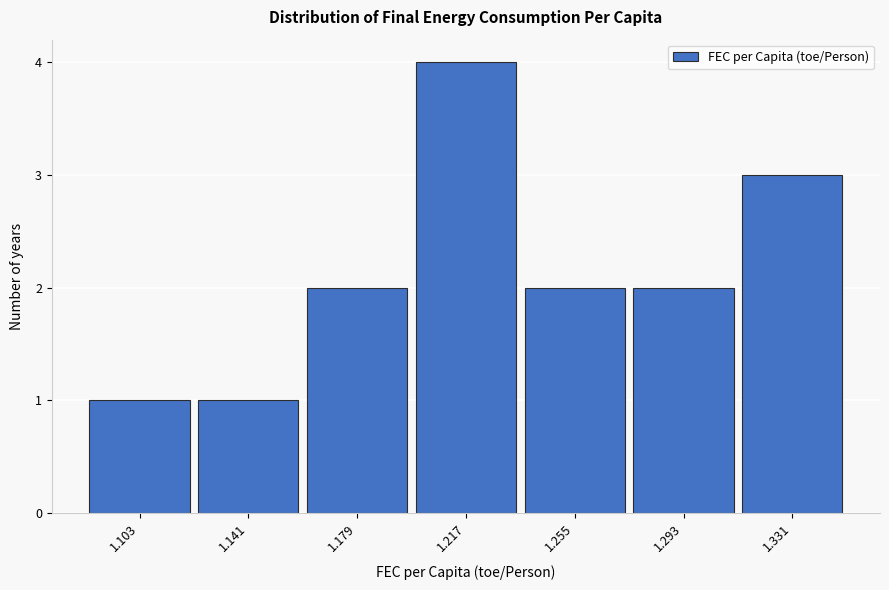

Over which range of the x-axis is the bar tallest?

1.200 to 1.235